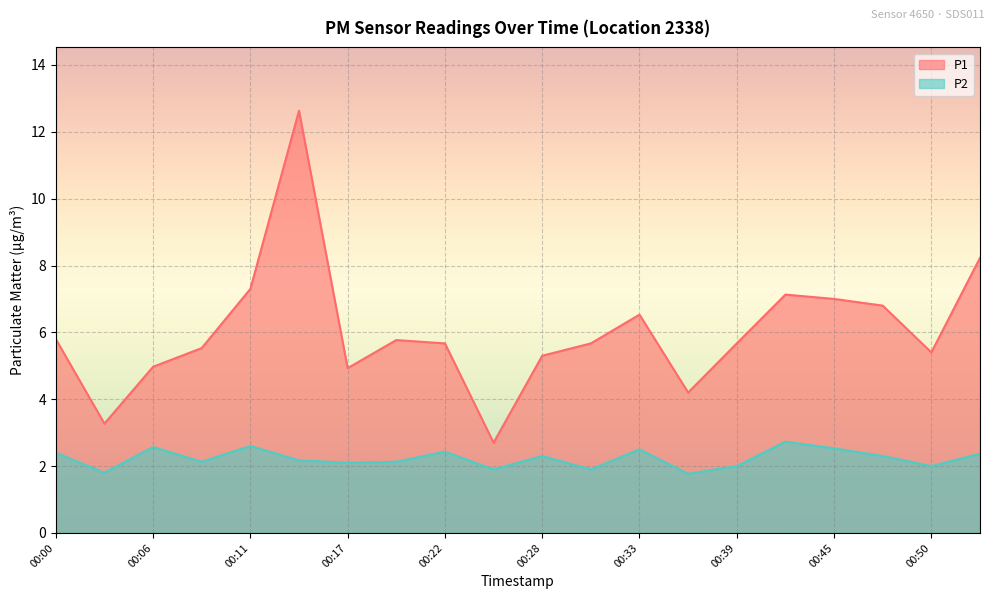

How many data points in P1 are less than 5?

5